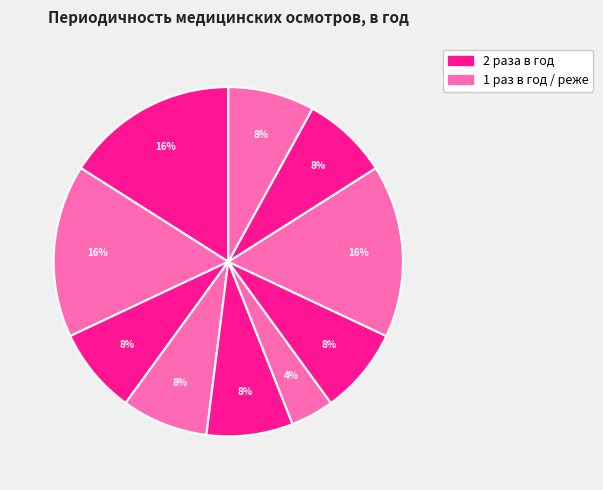

Count the number of slices in the pie.

10